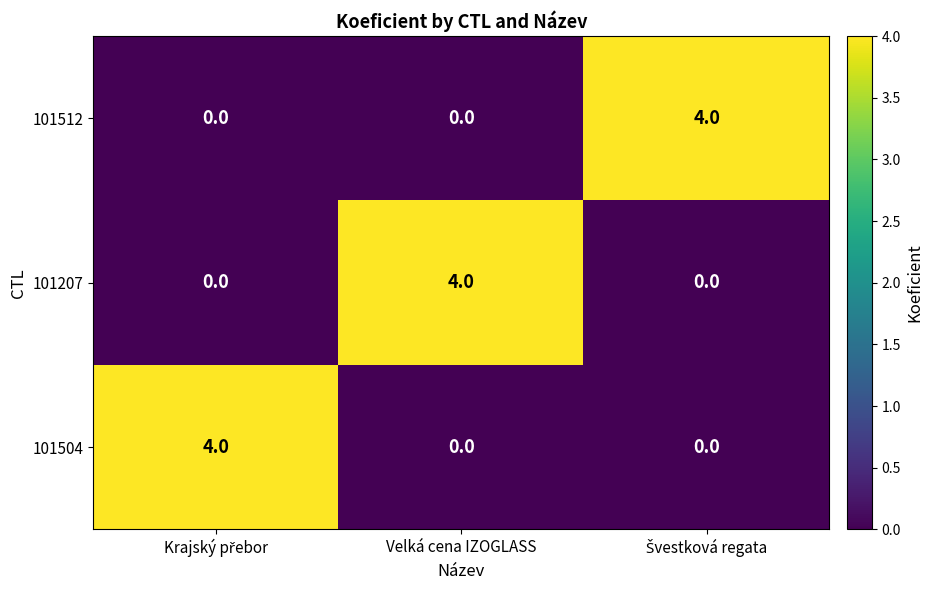

What is the spread (max minus min) of values at Velká cena IZOGLASS?

4